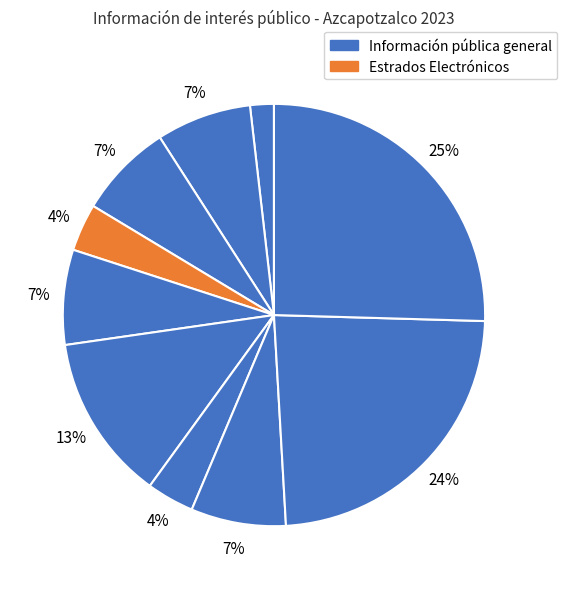

How many slices are in this pie chart?

10